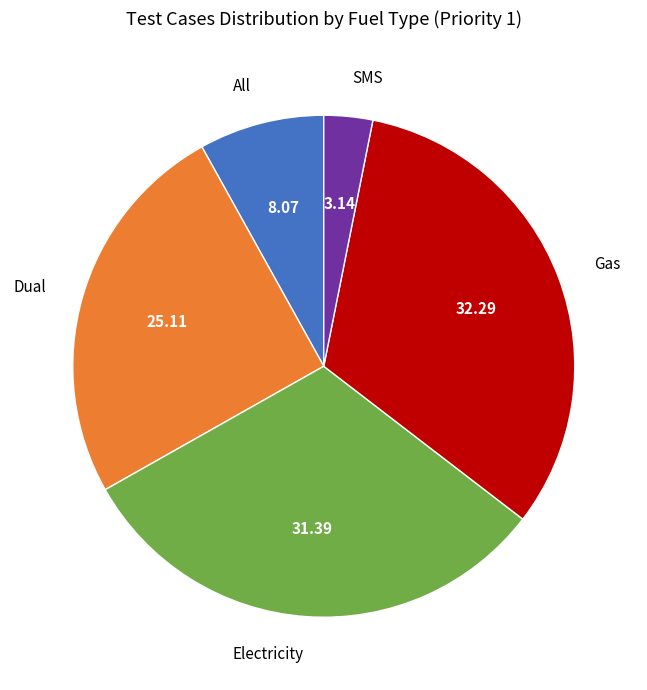

Does Dual account for over 50% of the chart?

No